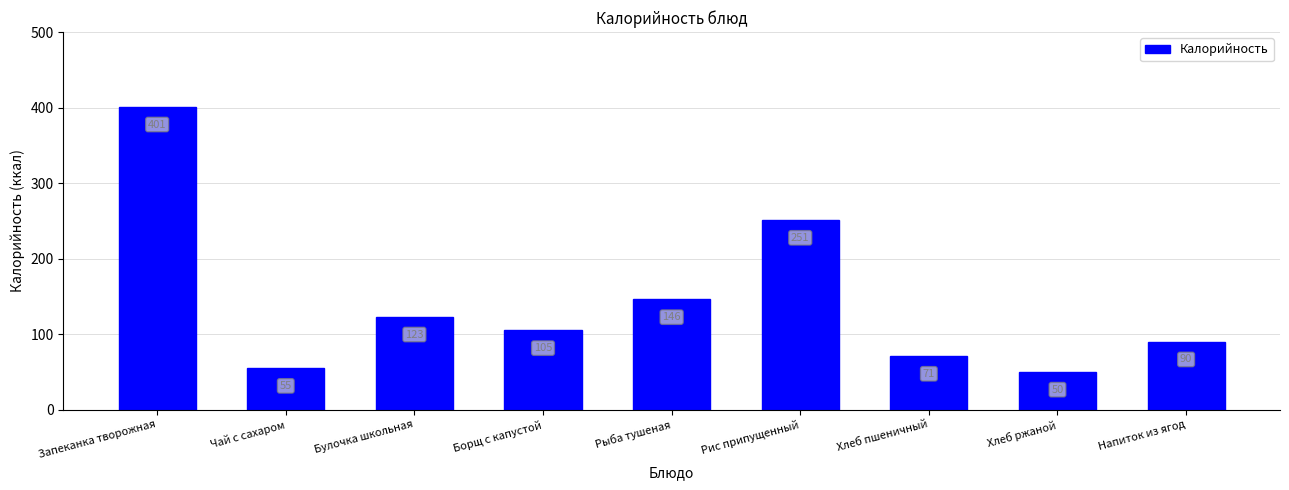

What is the change in value from Борщ с капустой to Хлеб пшеничный?

-34